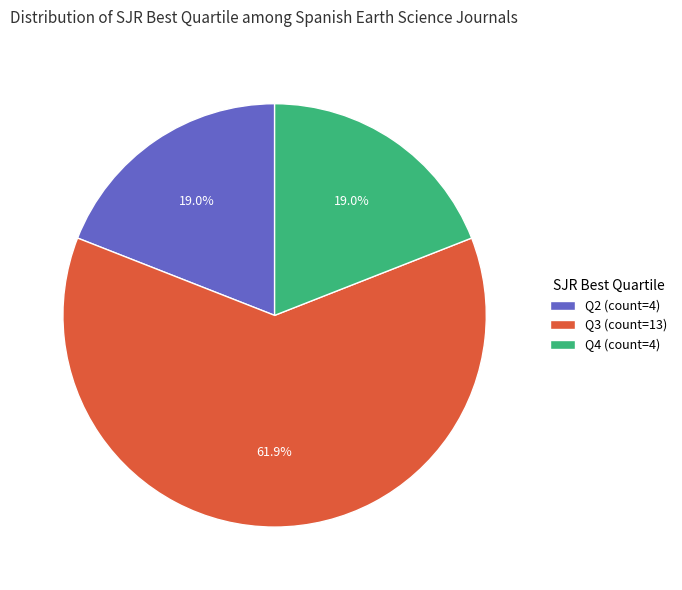

Is there any slice that represents more than half of the pie?

Yes